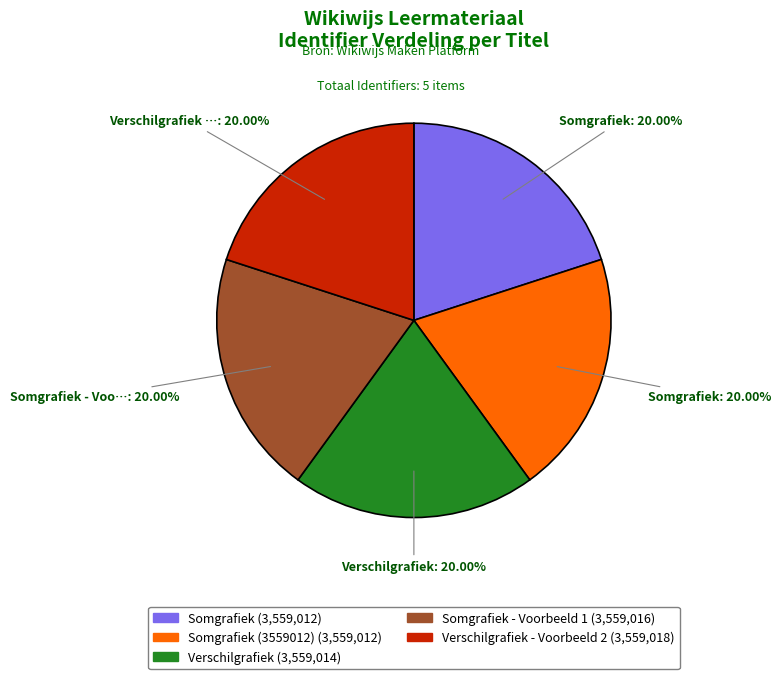

Is there any slice that represents more than half of the pie?

No